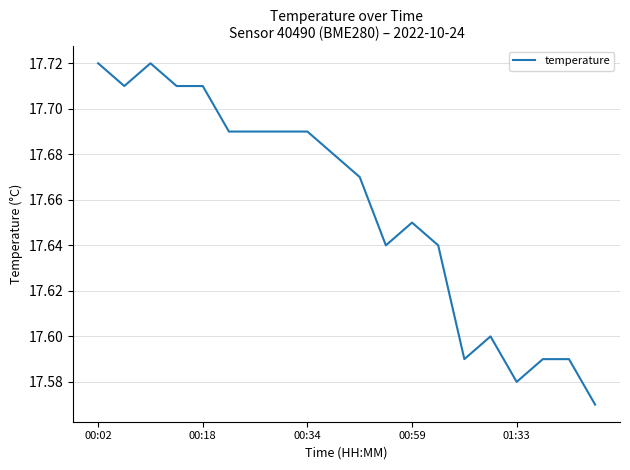

The value at 00:02 is 4.1. True or false?

False